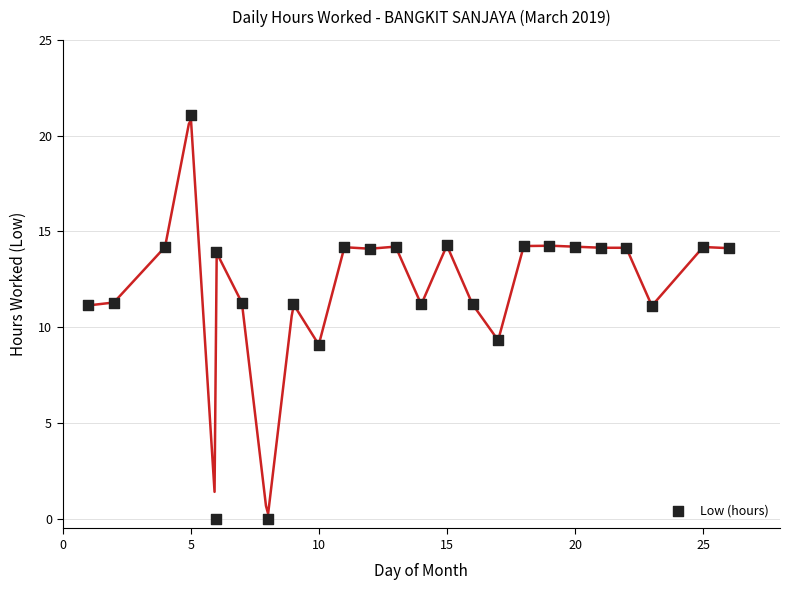

What is the range of X values (max minus min)?

25.0